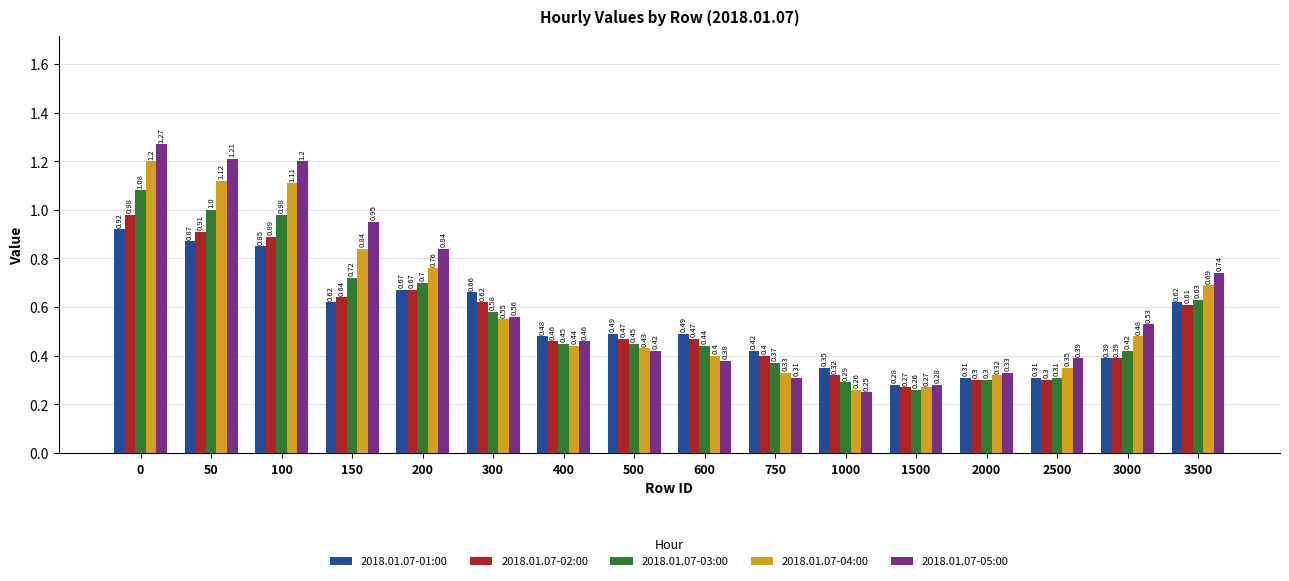

What is the sum of the 2018.01.07-02:00 values at 300 and 100?

1.5